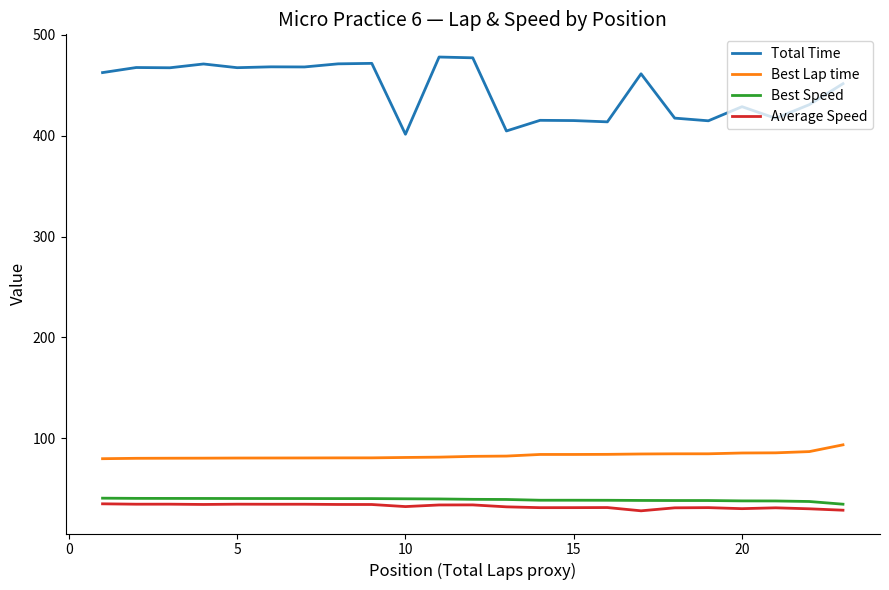

Which series has the widest spread of values?

Total Time